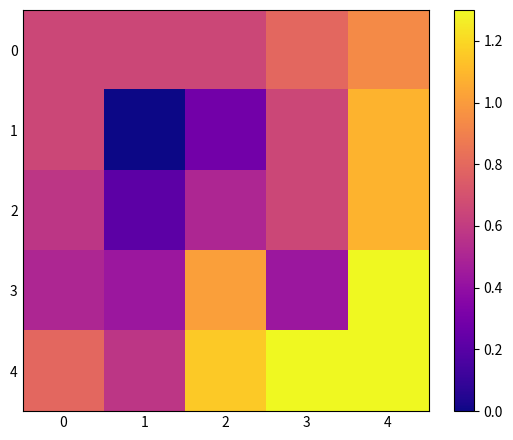

At which category is the sum across all series the highest?

4